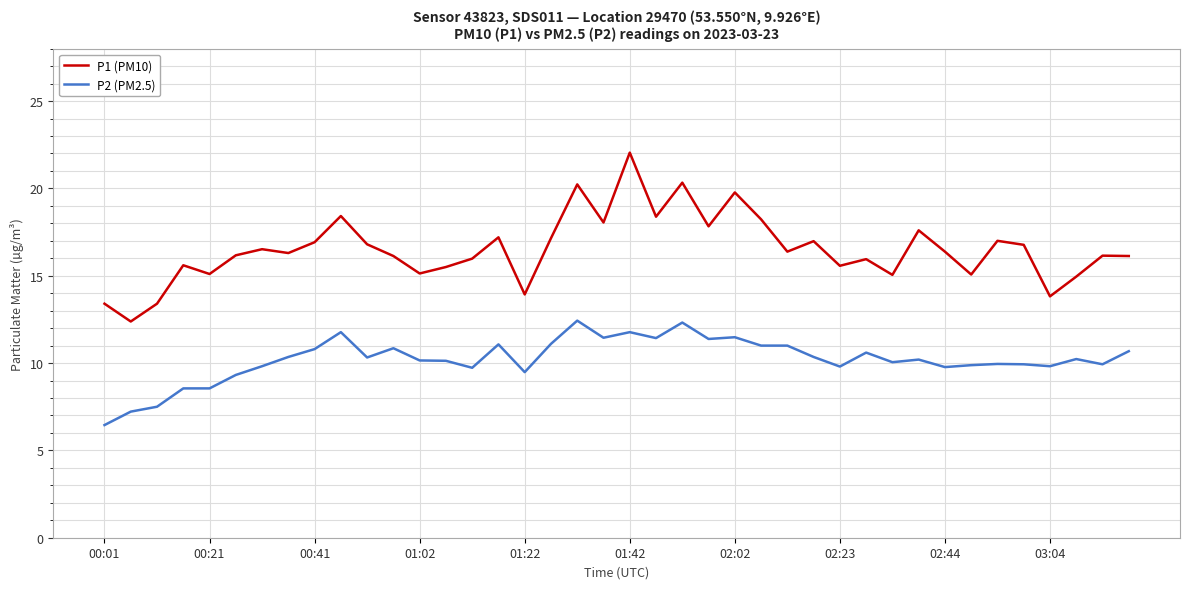

True or false: P2 (PM2.5) and P1 (PM10) cross at least once.

False